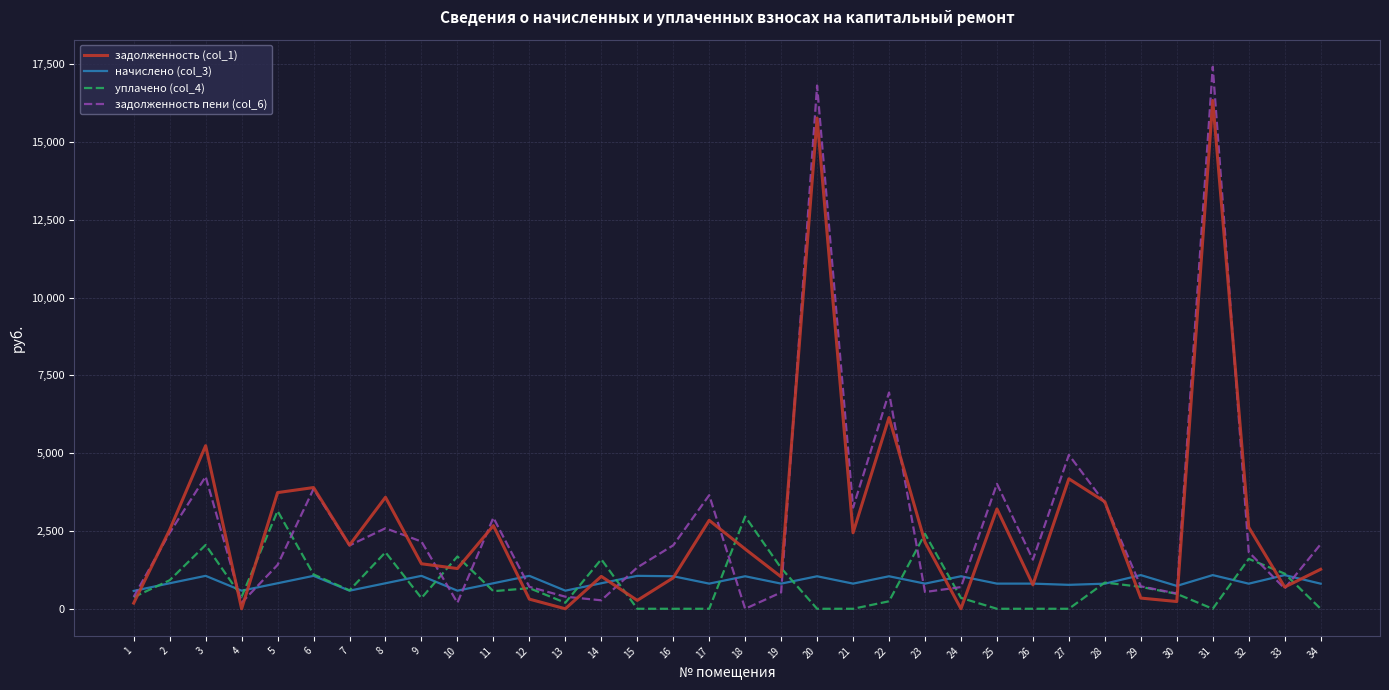

In задолженность пени (col_6), how many points are higher than both neighbors (excluding endpoints)?

10